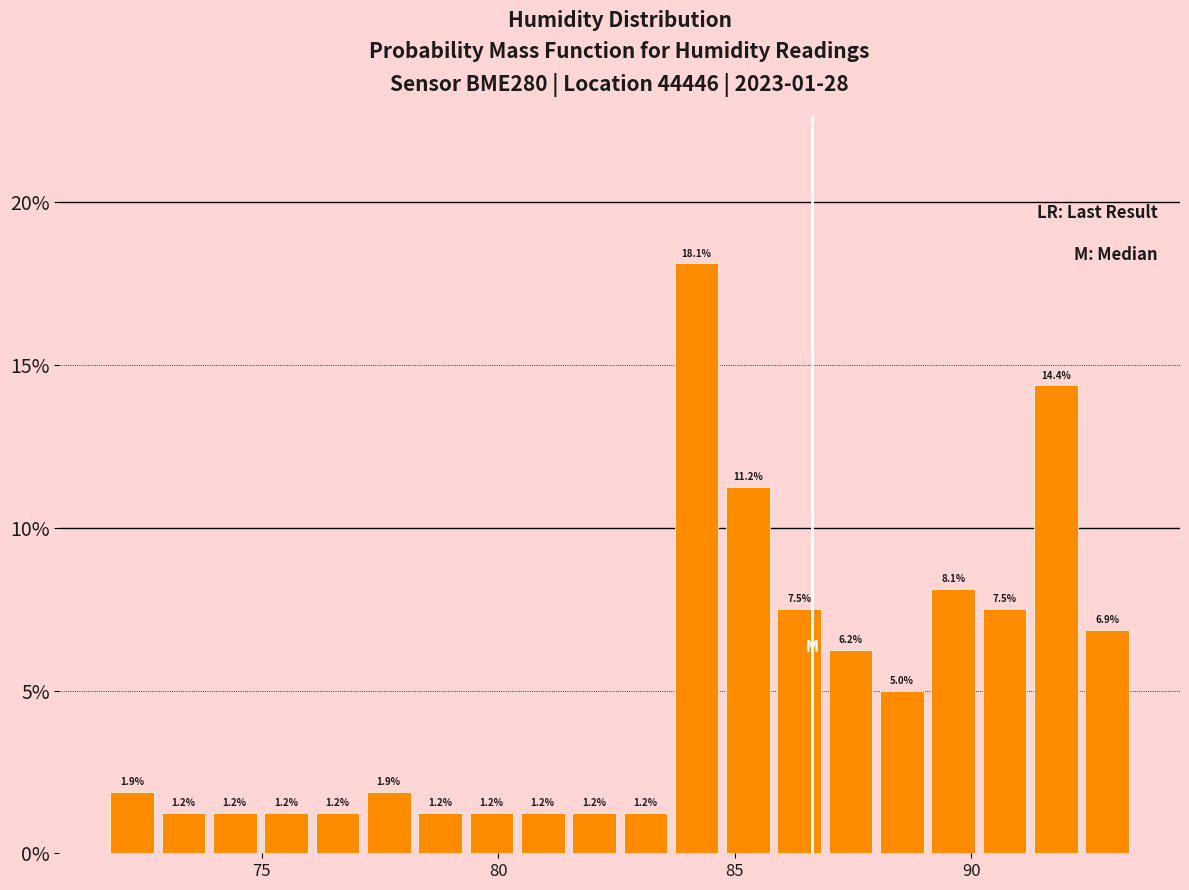

Read against the x-axis, roughly where is the centre of the tallest bar?

84.0